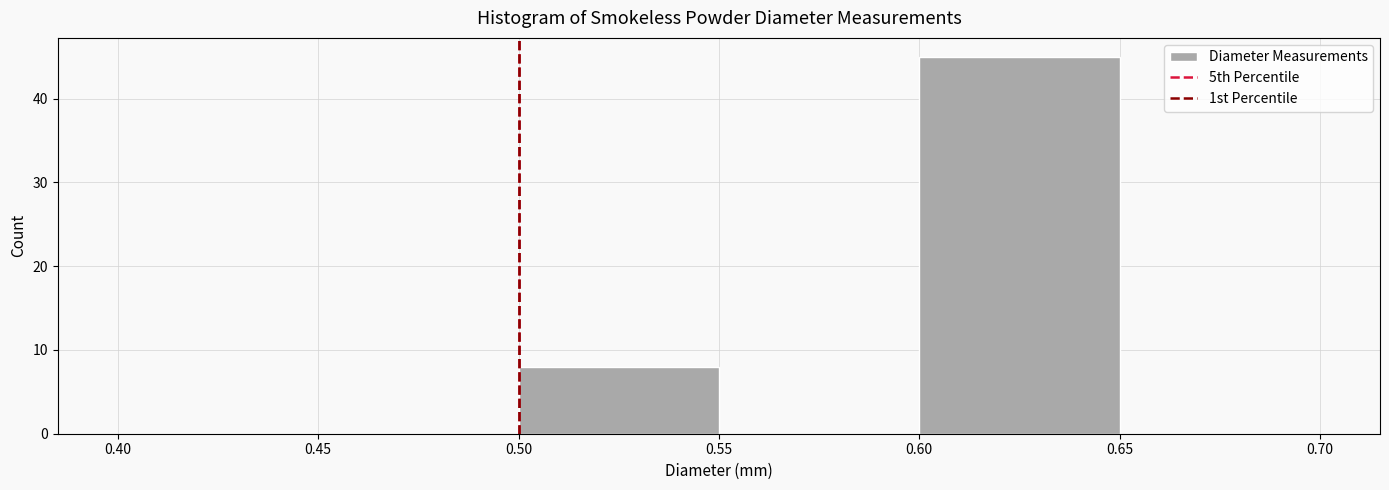

Reading left to right, transcribe this chart: for each bar, give the range it covers on the x-axis and its height. The values are not printed on the chart, so give them approximately, as read against the axis.

0.40 to 0.45: 0
0.45 to 0.50: 0
0.50 to 0.55: 8
0.55 to 0.60: 0
0.60 to 0.65: 45
0.65 to 0.70: 0